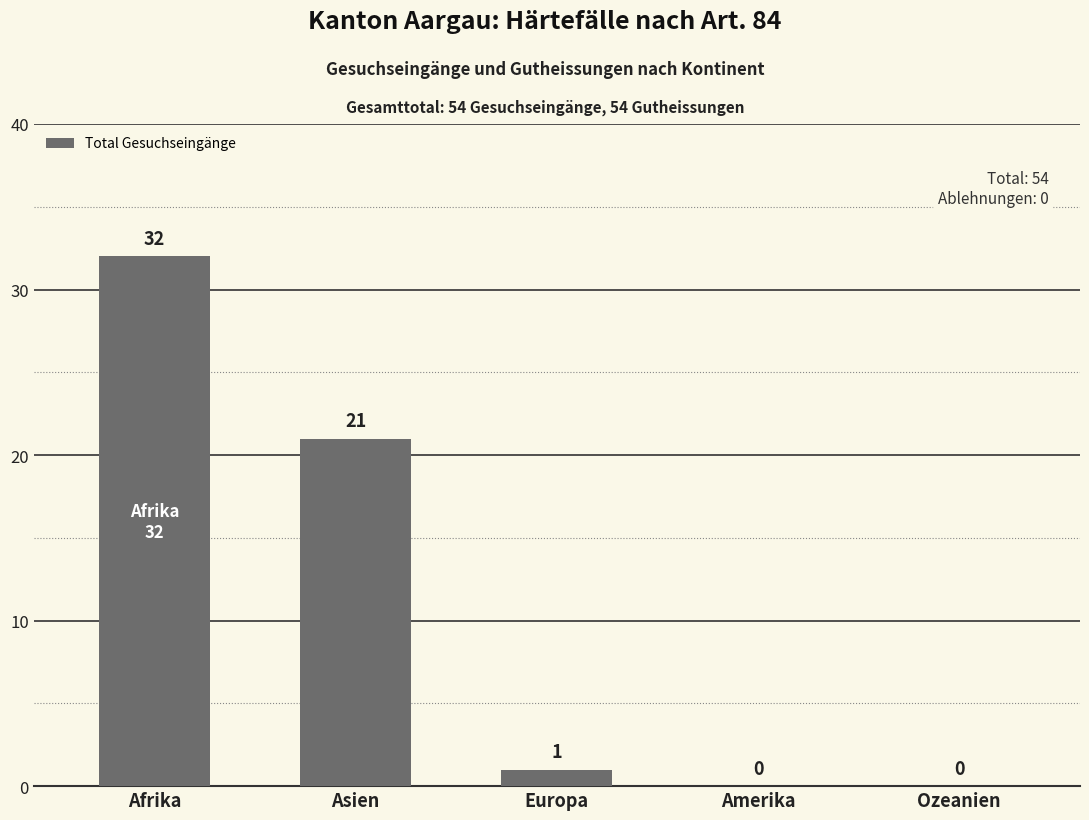

What value does the data have at Asien?

21